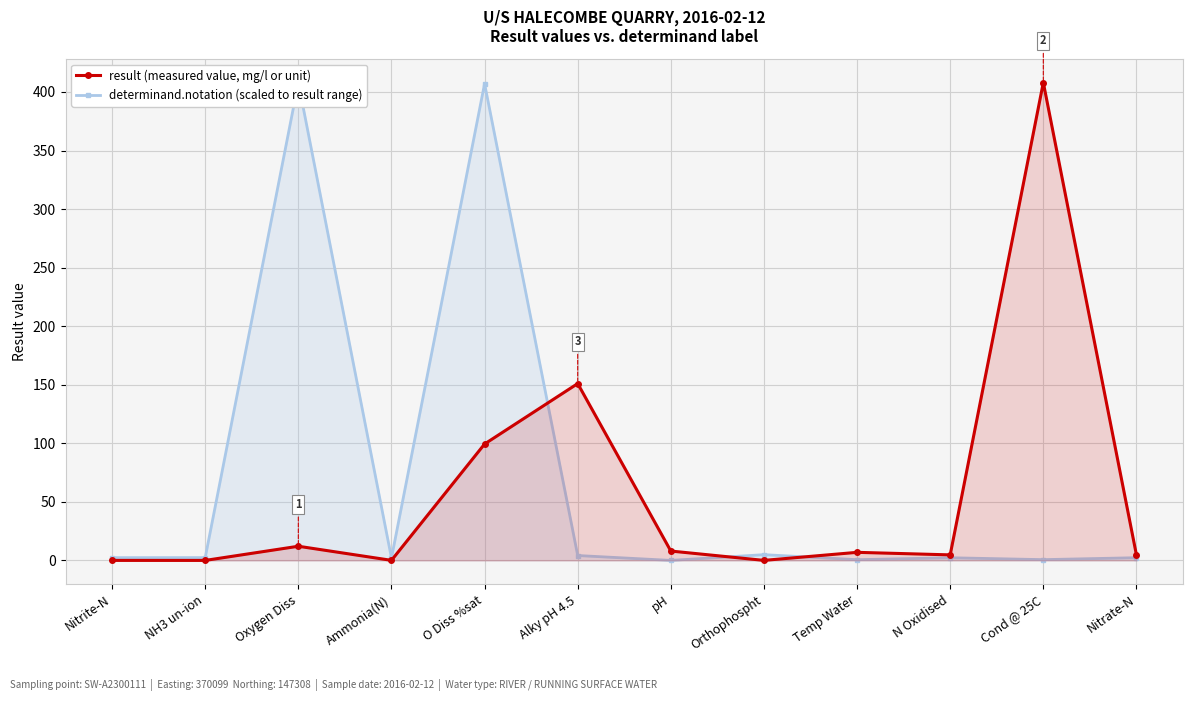

Reading left to right, extract all data points from this chart.

result (measured value, mg/l or unit): Nitrite-N=0.0	NH3 un-ion=0.0	Oxygen Diss=12.1	Ammonia(N)=0.1	O Diss %sat=99.4	Alky pH 4.5=151.0	pH=8.0	Orthophospht=0.0	Temp Water=6.9	N Oxidised=4.7	Cond @ 25C=408.0	Nitrate-N=4.7
determinand.notation (scaled to result range): Nitrite-N=2.4	NH3 un-ion=2.4	Oxygen Diss=408.0	Ammonia(N)=2.1	O Diss %sat=407.0	Alky pH 4.5=4.2	pH=0.0	Orthophospht=4.9	Temp Water=0.6	N Oxidised=2.3	Cond @ 25C=0.7	Nitrate-N=2.3